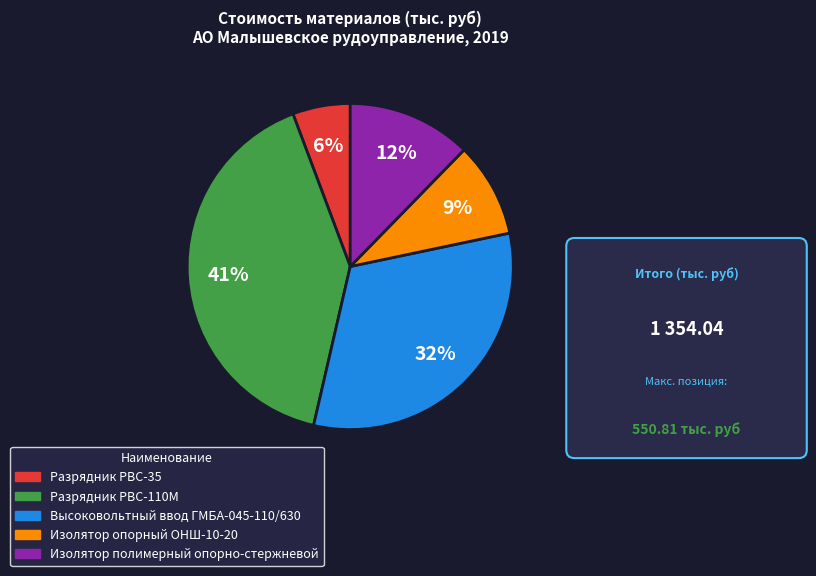

Between Высоковольтный ввод ГМБА-045-110/630 and Разрядник РВС-35, which is larger?

Высоковольтный ввод ГМБА-045-110/630